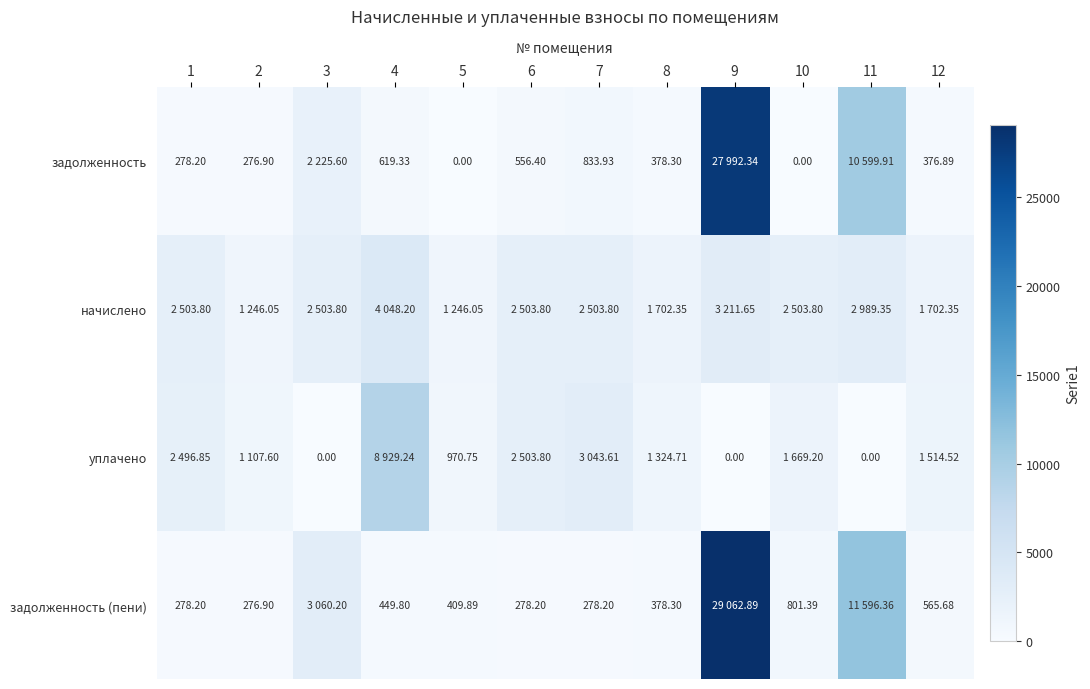

At which label does уплачено first exceed 1514?

1